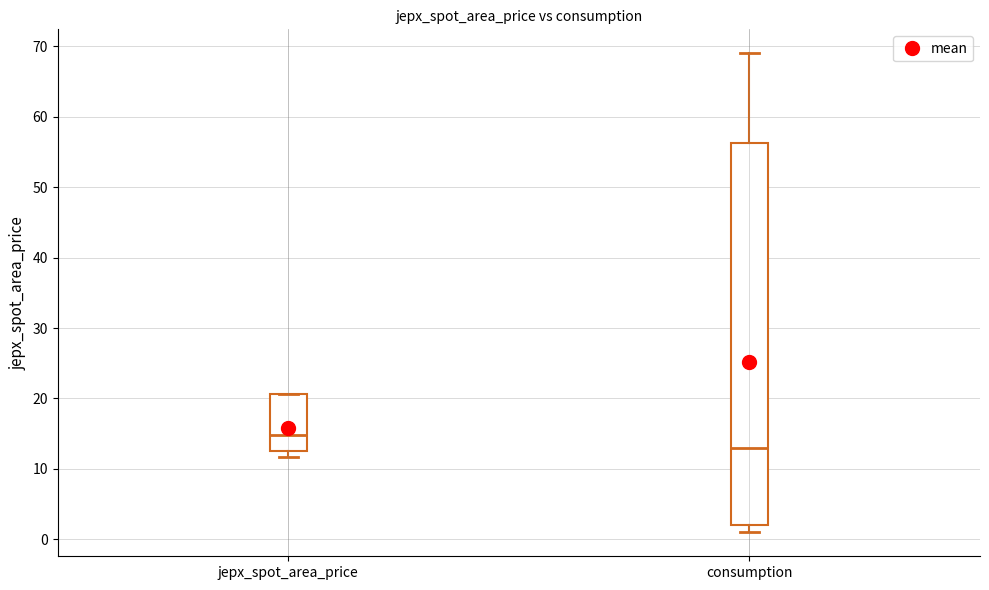

Reading left to right, read every box against the y-axis: the position of its median line, the range the box covers, and the ends of its whiskers. The values are not printed on the chart, so give them approximately, as read against the axis.

jepx_spot_area_price: median 15, box 13 to 21, whiskers 12 to 21
consumption: median 13, box 2 to 56, whiskers 1 to 69